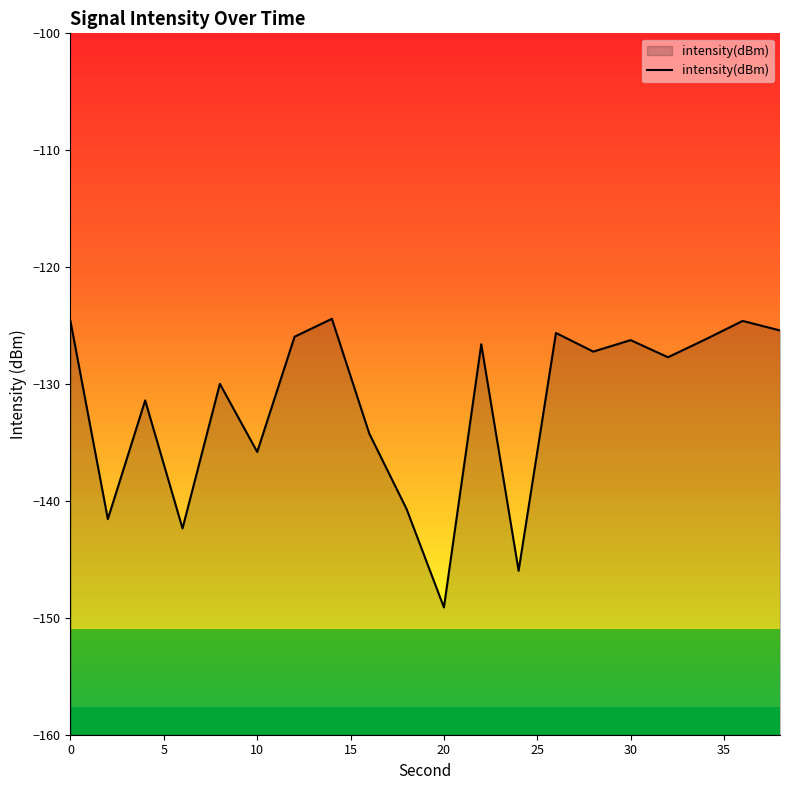

Reading right to left, extract all data points from this chart.

-125.4	-124.6	-126.2	-127.7	-126.2	-127.2	-125.6	-146.0	-126.6	-149.1	-140.7	-134.2	-124.4	-126.0	-135.8	-130.0	-142.4	-131.4	-141.6	-124.6